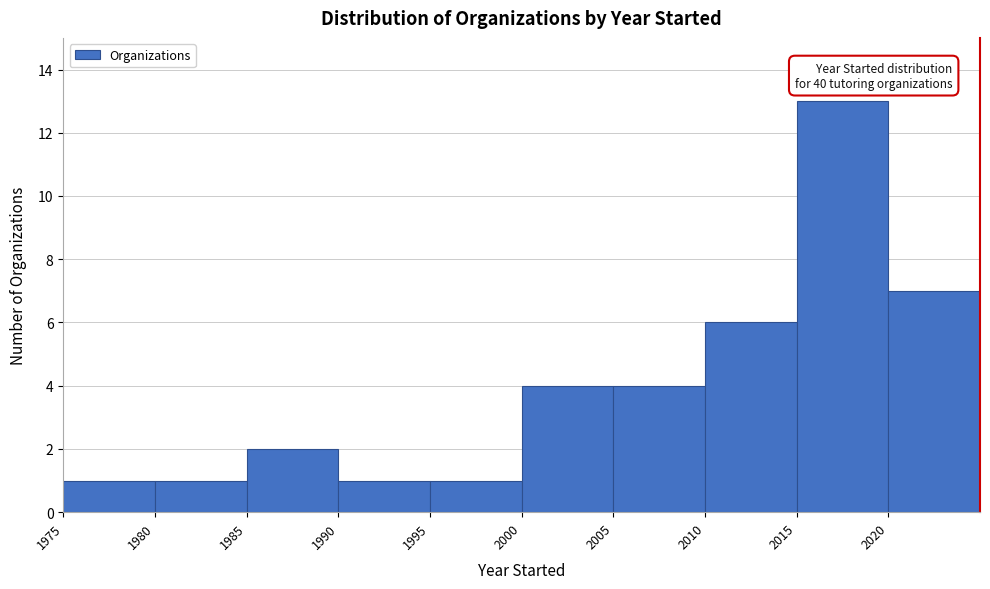

Which range on the x-axis has the tallest bar?

2015 to 2020